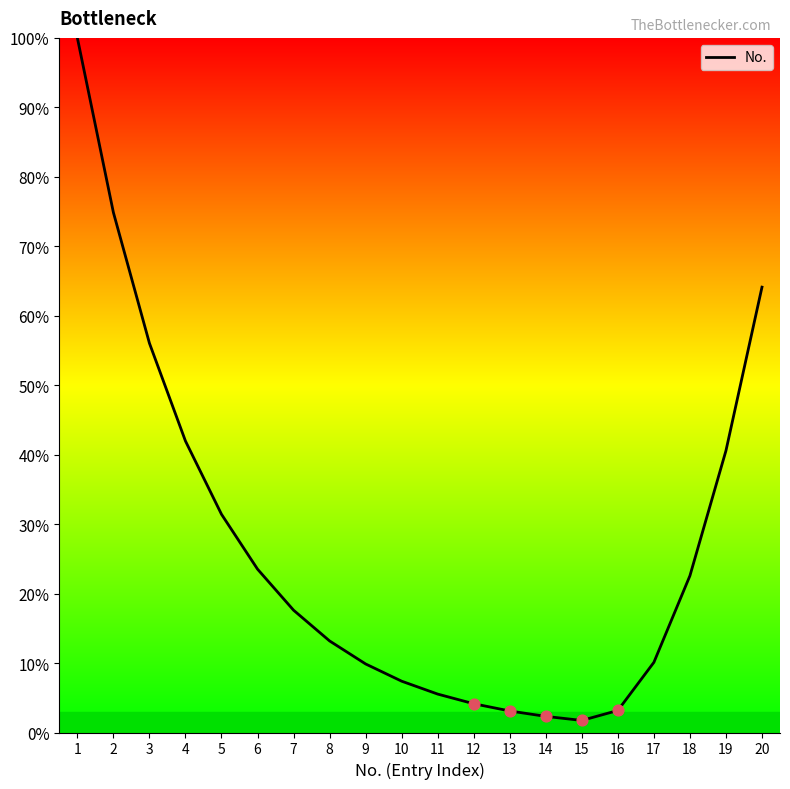

Between 10 and 12, which is larger?

10